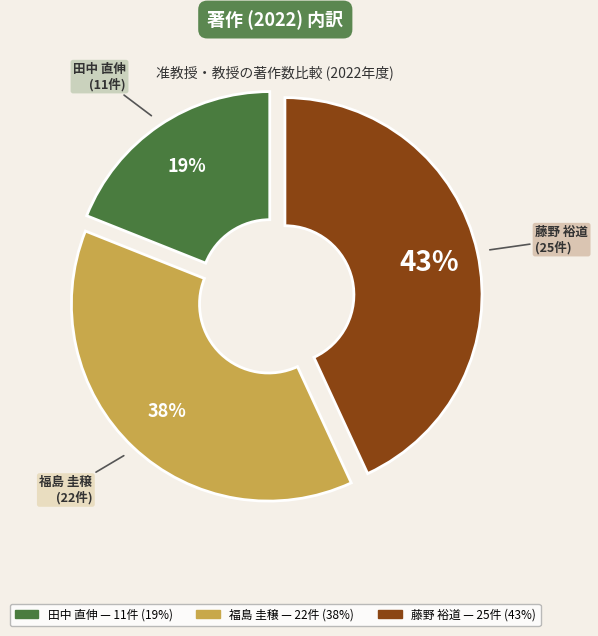

Is the sum of 藤野 裕道 and 福島 圭穣 greater than half?

Yes